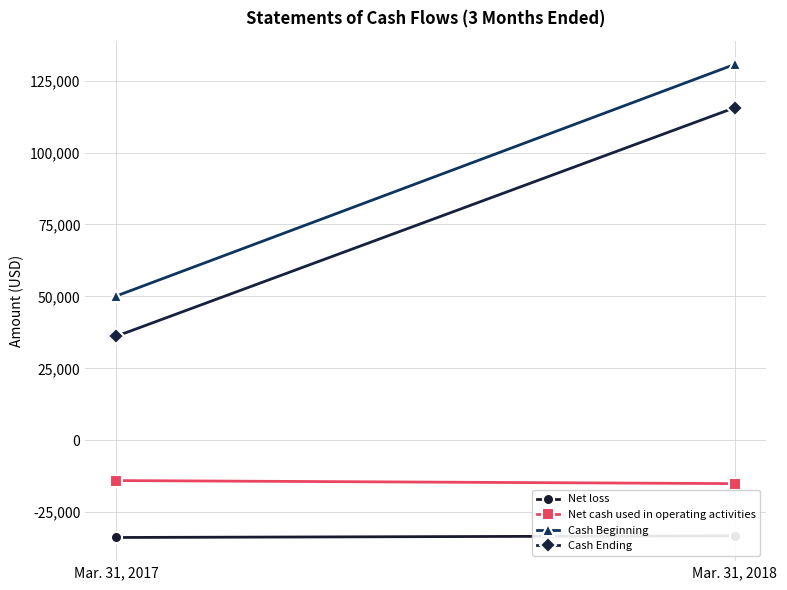

Which series has the widest spread of values?

Cash Beginning